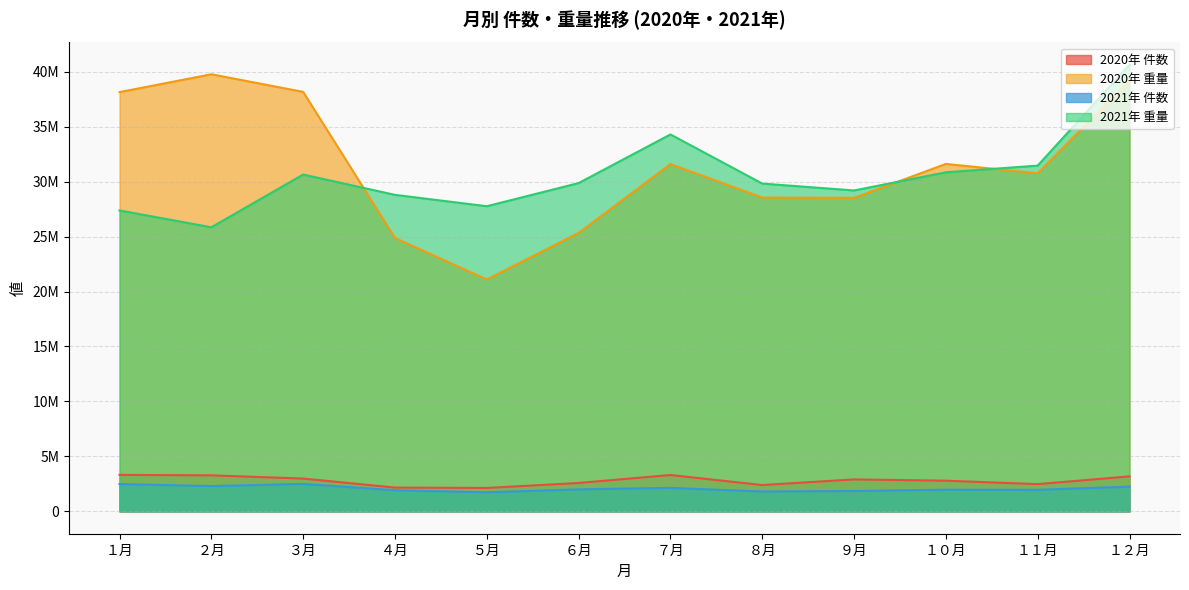

What is the approximate value of 2020年 件数 at ２月, to the nearest 100?

3278600